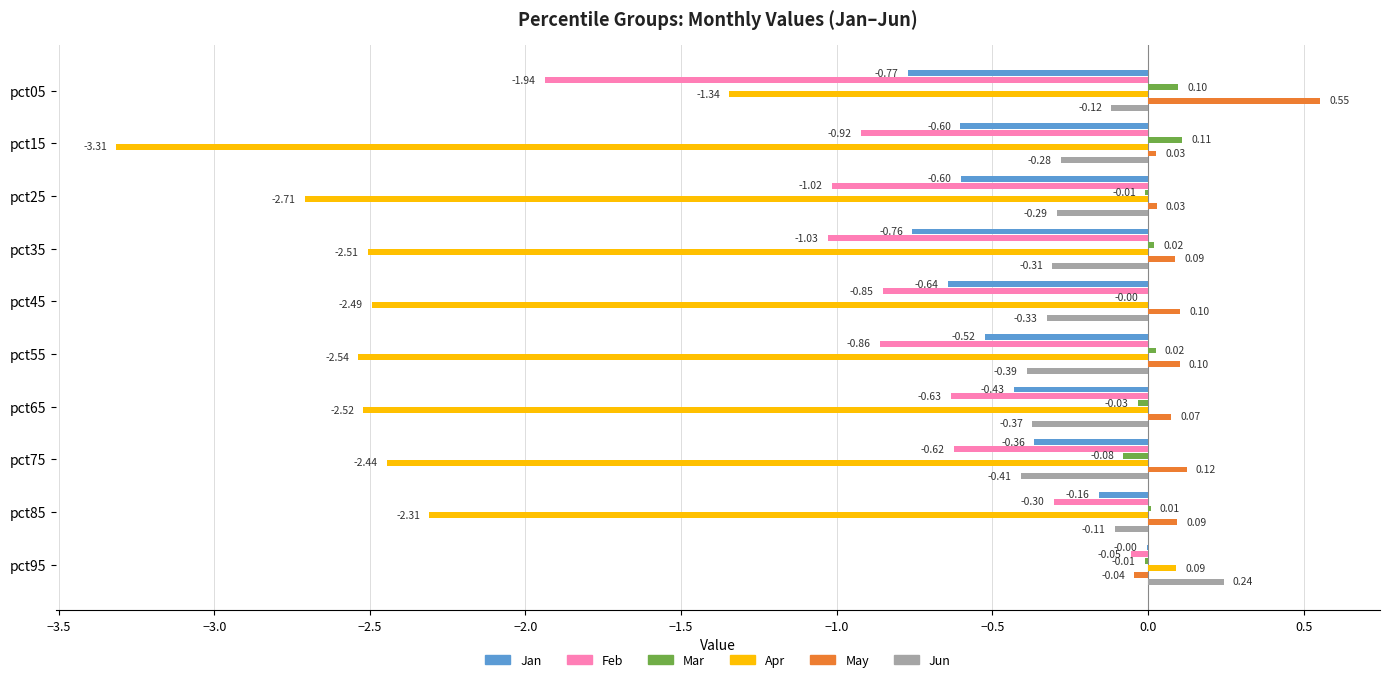

What is the sum of all May values?

1.1